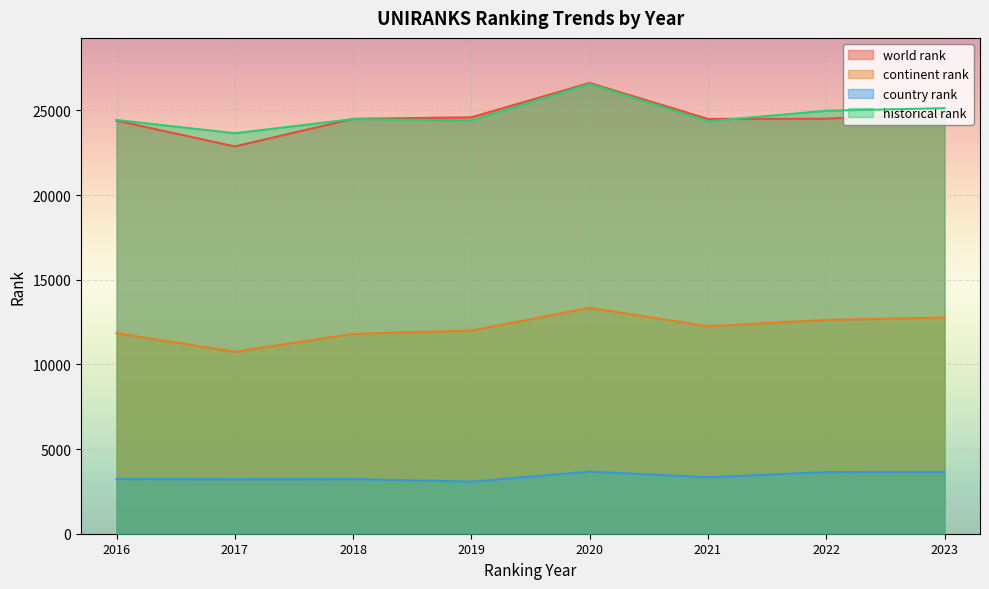

Which category has the lowest value across all series?

2019